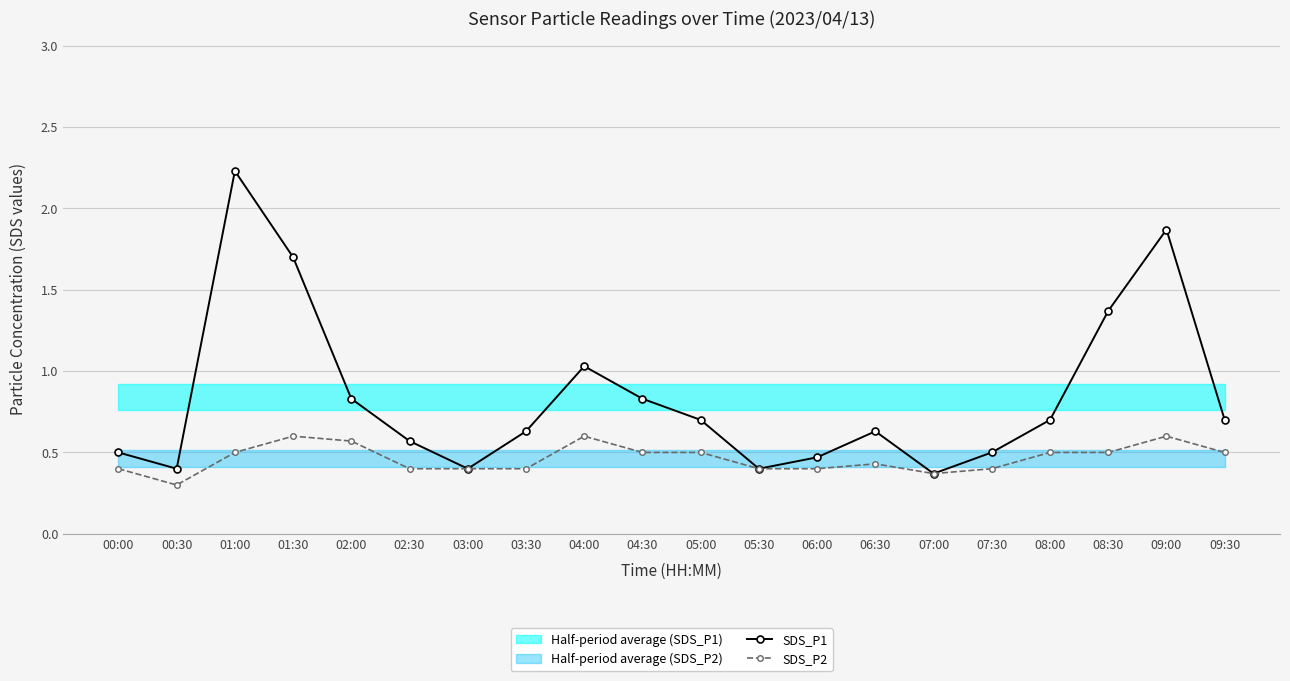

What is the difference between the SDS_P1 values at 05:00 and 08:30?

0.7